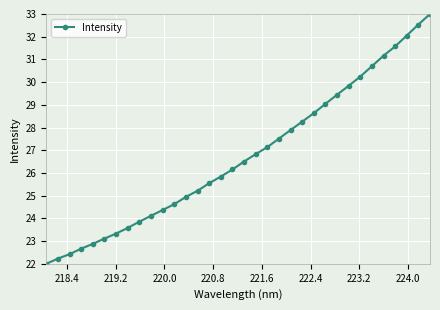

How many lines are shown in the chart?

1